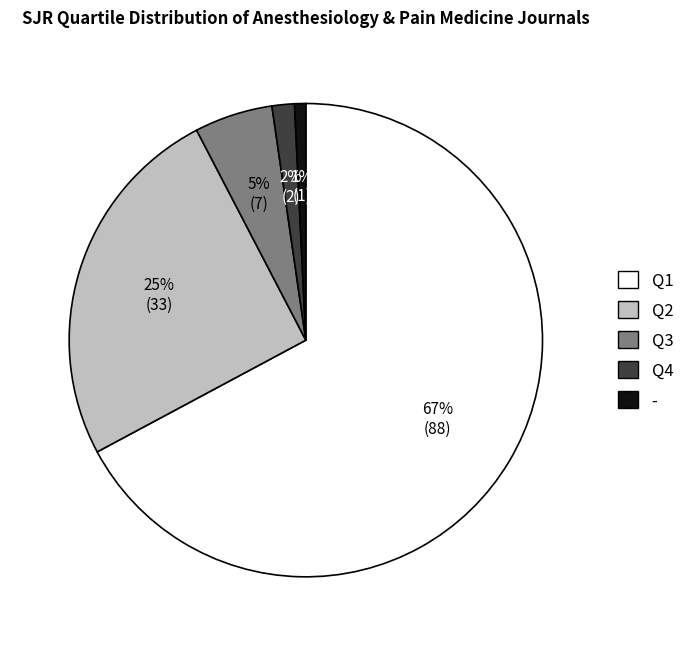

To the nearest percent, what percentage of the pie is -?

1%